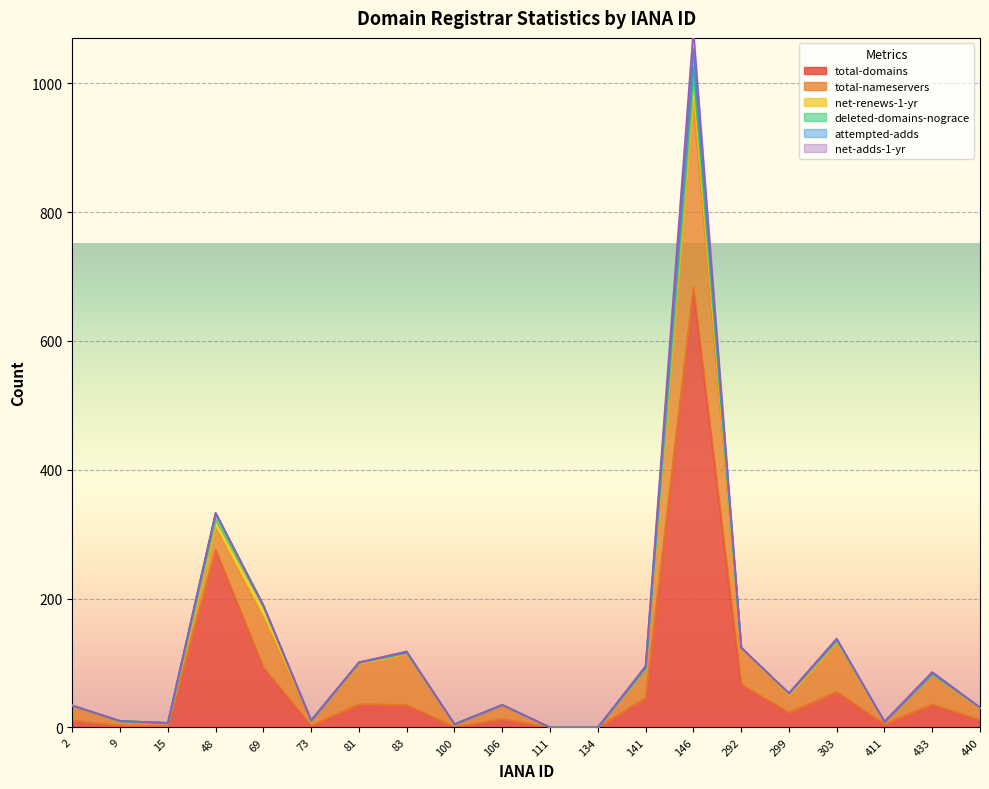

How many intersections are there between attempted-adds and net-adds-1-yr?

1